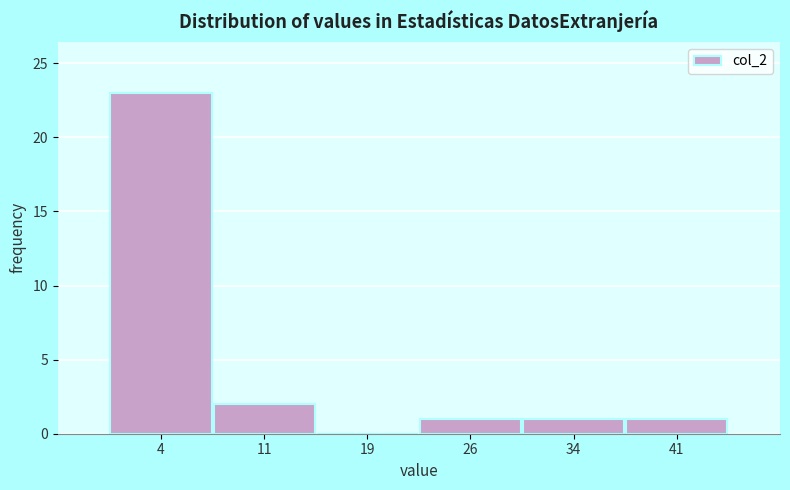

Reading left to right, transcribe this chart: for each bar, give the range it covers on the x-axis and its height. Neither the bar edges nor the heights are printed on the chart, so give them approximately, as read against the axes.

0.0 to 7.5: 23
7.5 to 15.0: 2
15.0 to 22.5: 0
22.5 to 30.0: 1
30.0 to 37.5: 1
37.5 to 45.0: 1